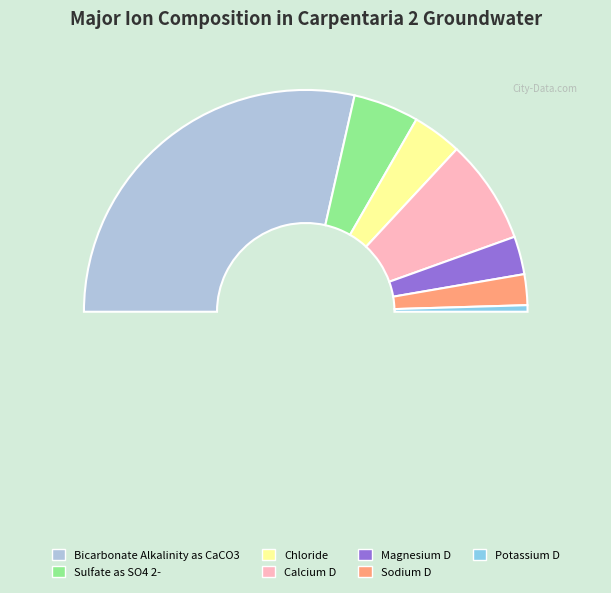

What is the ratio of the value at Chloride to the value at Sulfate as SO4 2-?

0.8